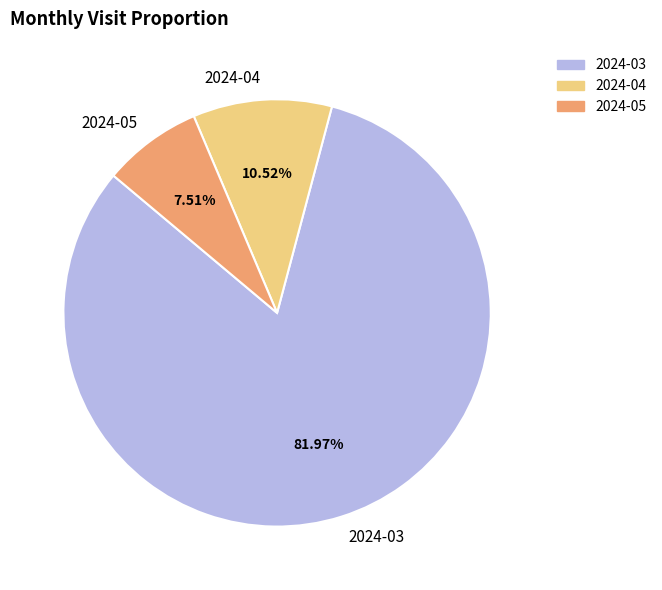

Approximately how many times larger is the value at 2024-04 compared to 2024-03?

0.1